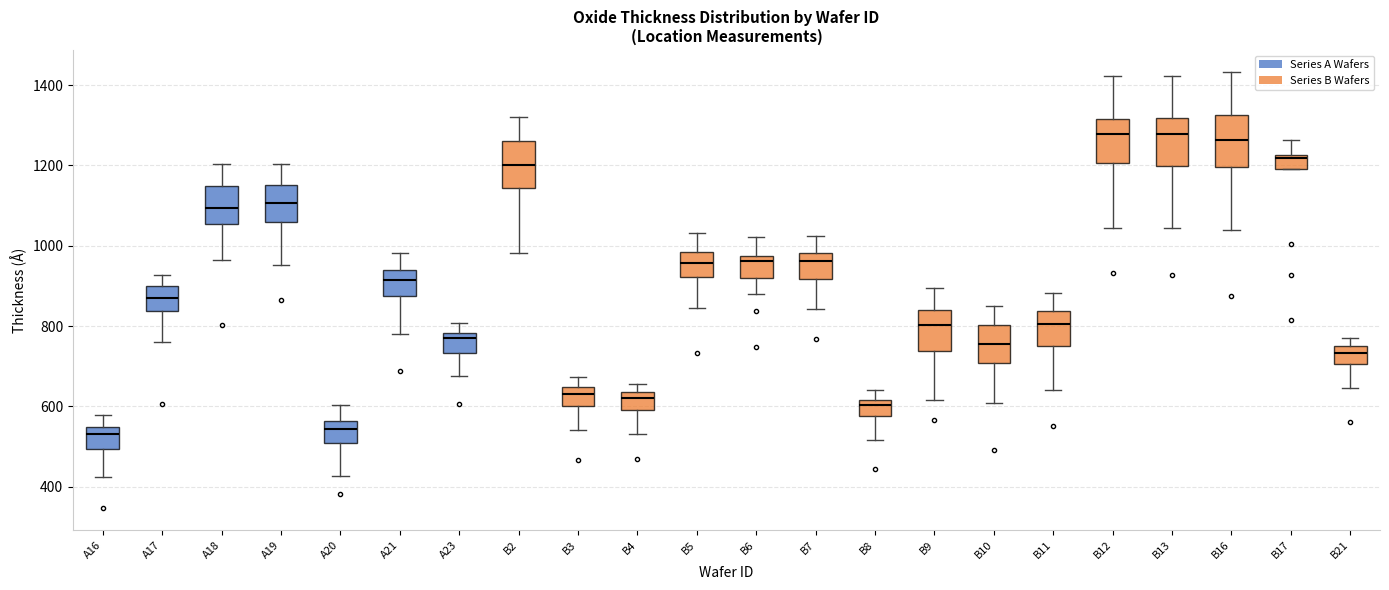

Reading left to right, transcribe this box plot: for each box, give where its median line is, the range the box spans, and where its two whiskers end, as read against the y-axis. The values are not printed on the chart, so give them approximately, as read against the axis.

A16: median 540 (just below the box's upper edge), box 500 to 540, whiskers 420 to 580
A17: median 880, box 840 to 900, whiskers 760 to 920
A18: median 1100, box 1060 to 1140, whiskers 960 to 1200
A19: median 1100, box 1060 to 1160, whiskers 960 to 1200
A20: median 540, box 500 to 560, whiskers 420 to 600
A21: median 920, box 880 to 940, whiskers 780 to 980
A23: median 760, box 740 to 780, whiskers 680 to 800
B2: median 1200, box 1140 to 1260, whiskers 980 to 1320
B3: median 640 (just below the box's upper edge), box 600 to 640, whiskers 540 to 680
B4: median 620, box 600 to 640, whiskers 540 to 660
B5: median 960, box 920 to 980, whiskers 840 to 1040
B6: median 960, box 920 to 980, whiskers 880 to 1020
B7: median 960, box 920 to 980, whiskers 840 to 1020
B8: median 600, box 580 to 620, whiskers 520 to 640
B9: median 800, box 740 to 840, whiskers 620 to 900
B10: median 760, box 700 to 800, whiskers 600 to 840
B11: median 800, box 760 to 840, whiskers 640 to 880
B12: median 1280, box 1200 to 1320, whiskers 1040 to 1420
B13: median 1280, box 1200 to 1320, whiskers 1040 to 1420
B16: median 1260, box 1200 to 1320, whiskers 1040 to 1440
B17: median 1220 (just below the box's upper edge), box 1200 to 1220, whiskers 1200 to 1260
B21: median 740, box 700 to 760, whiskers 640 to 780